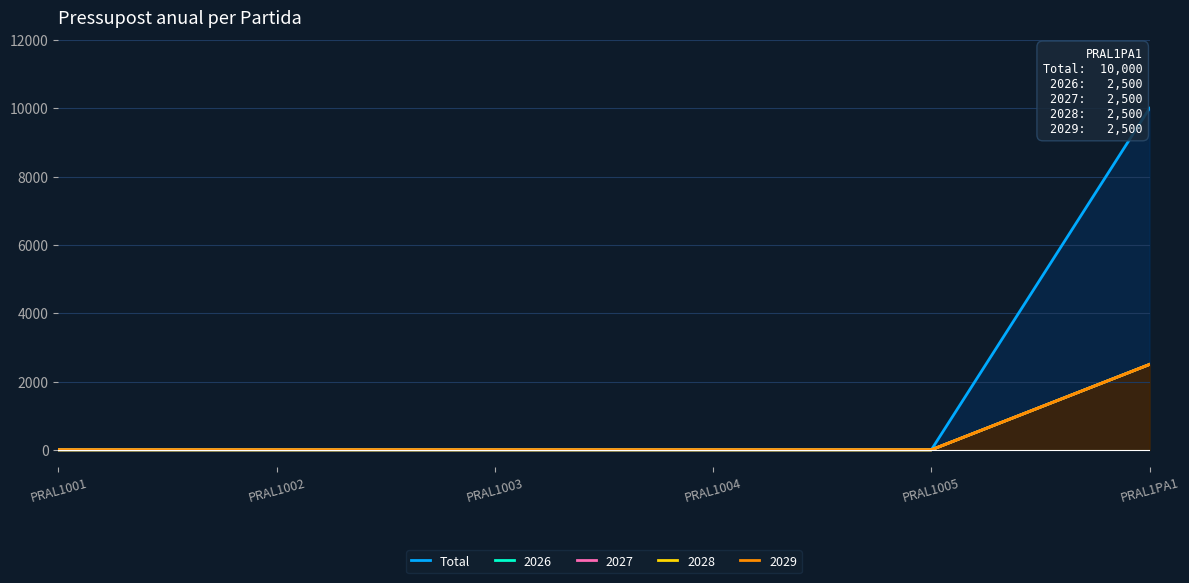

True or false: the data shows 0 at PRAL1003.

True